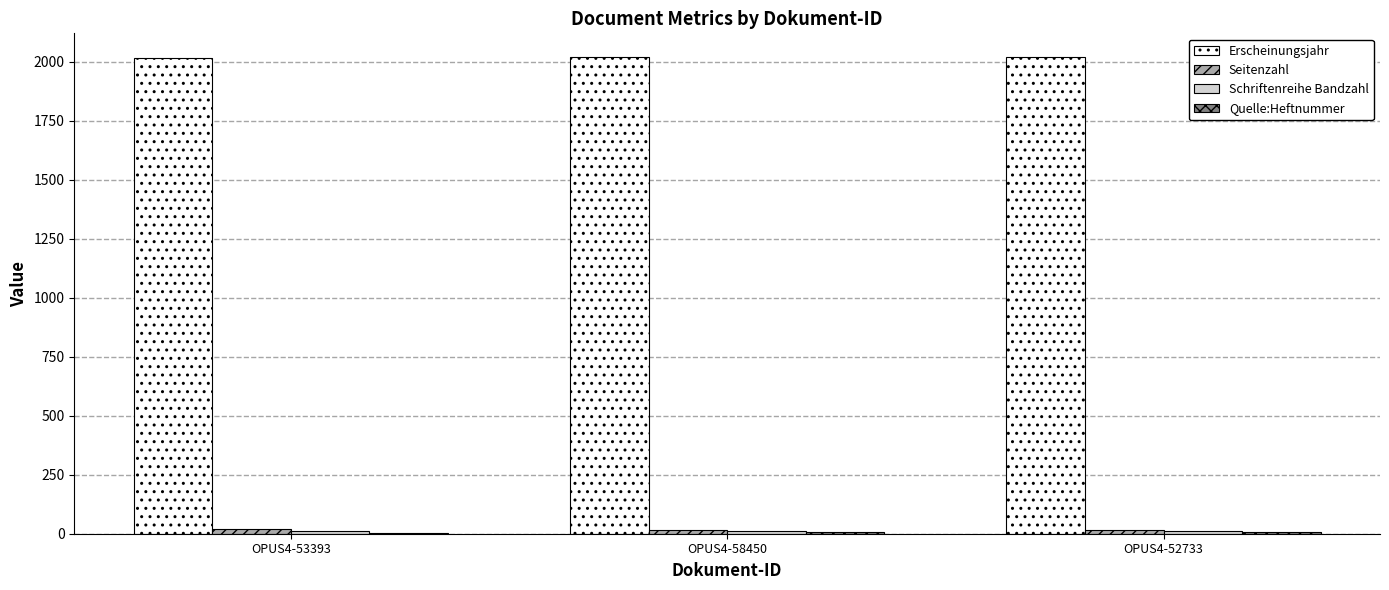

What is the total value across all series at OPUS4-52733?

2056